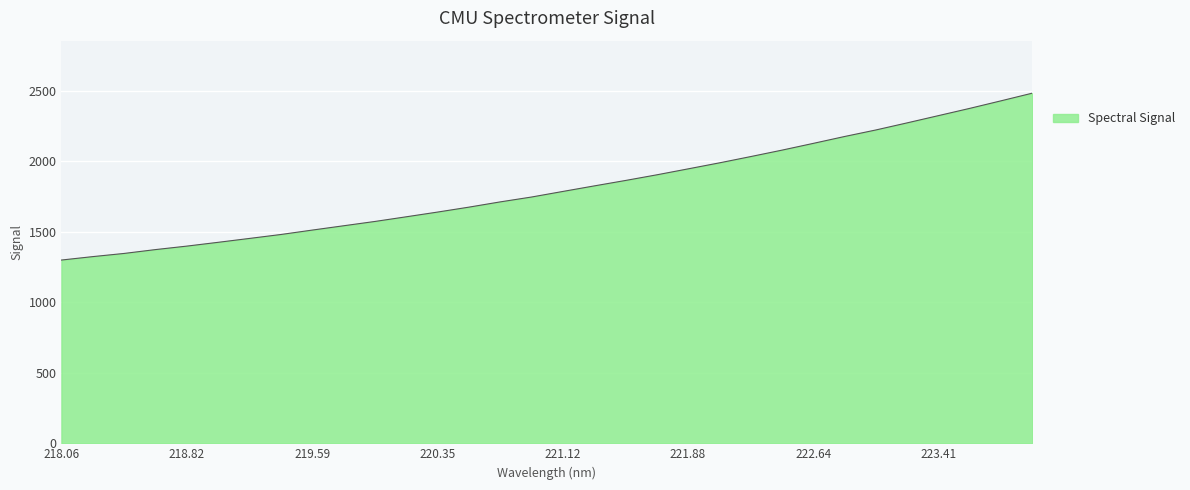

What is the greatest value displayed?

2481.7